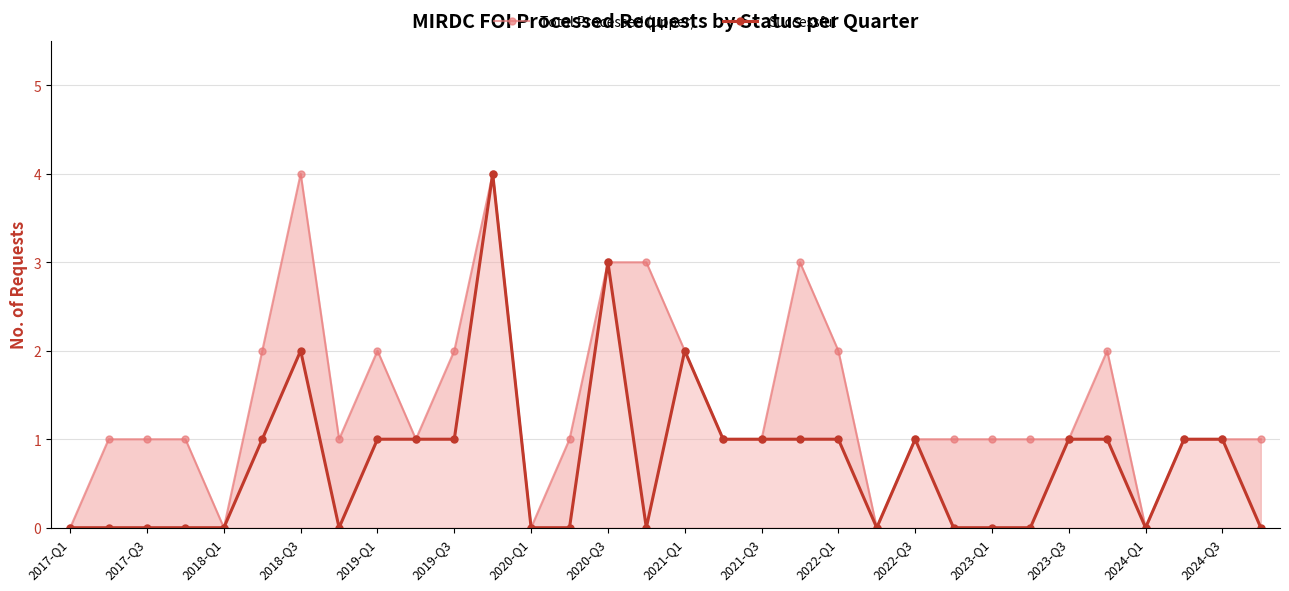

True or false: Successful and Total Processed (upper) cross at least once.

False